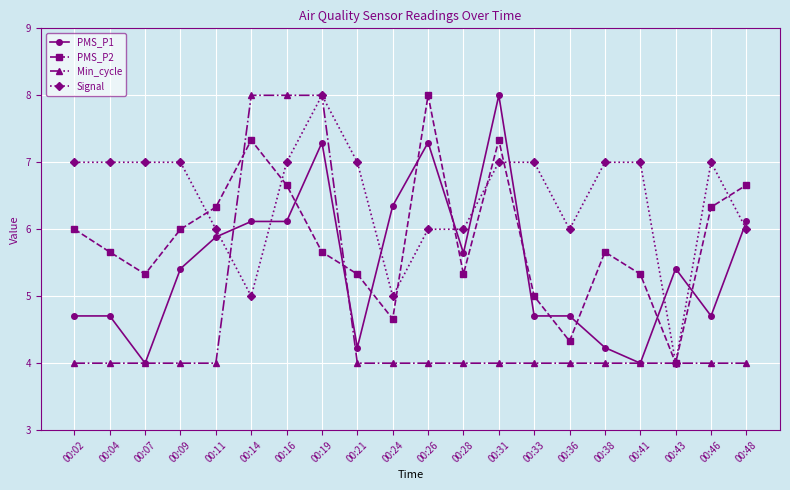

How many times do Signal and PMS_P1 cross each other?

9